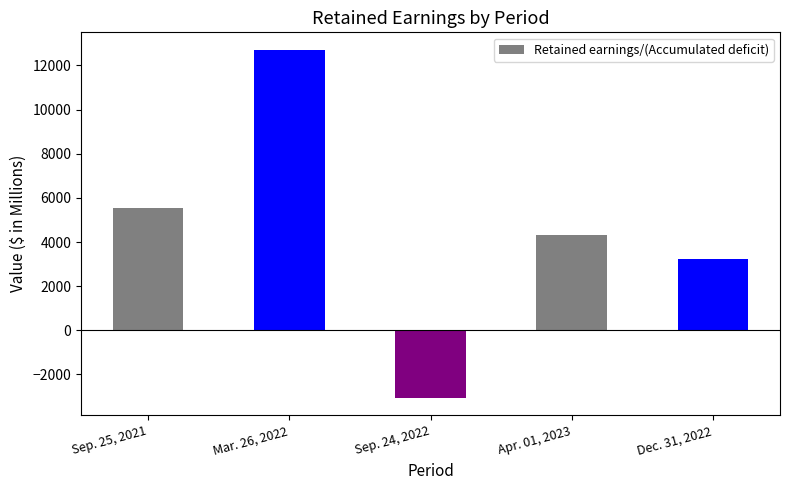

What is the greatest value displayed?

12712